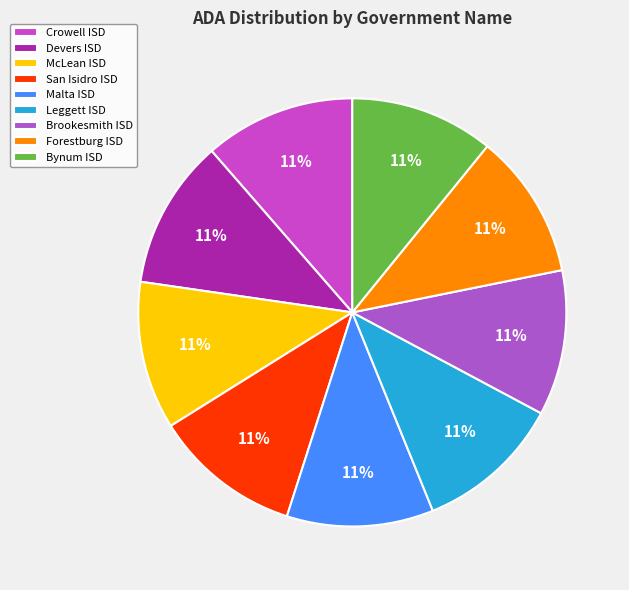

To the nearest percent, what is the combined percentage of Leggett ISD and Malta ISD?

22%